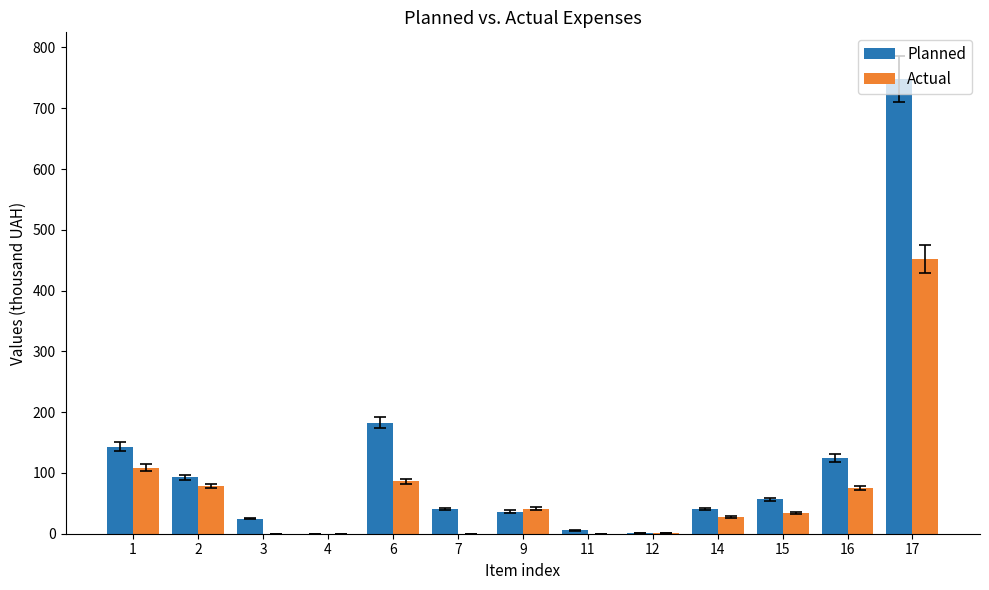

Is the value of Actual at 15 greater than the value of Planned at 6?

No